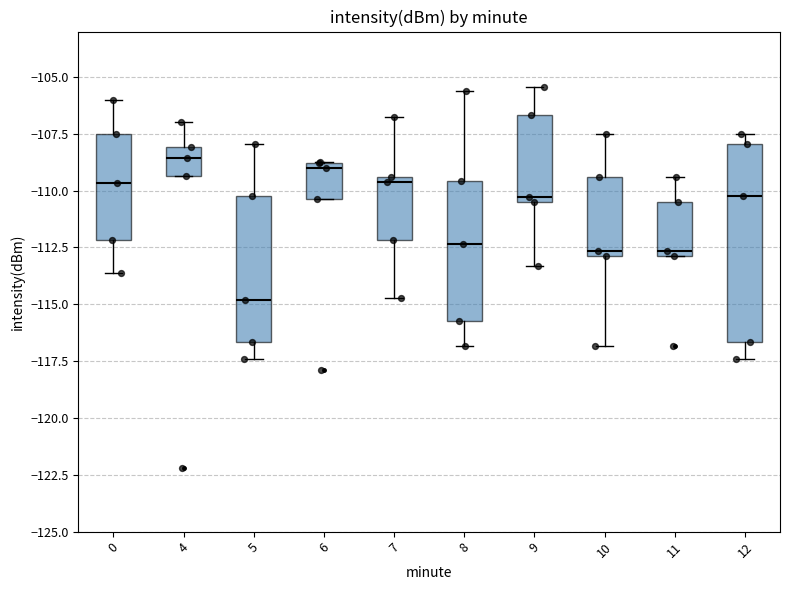

Reading left to right, transcribe this box plot: for each box, give where its median line is, the range the box spans, and where its two whiskers end, as read against the y-axis. The values are not printed on the chart, so give them approximately, as read against the axis.

0: median -109.5, box -112.0 to -107.5, whiskers -113.5 to -106.0
4: median -108.5, box -109.5 to -108.0, whiskers -109.5 to -107.0
5: median -115.0, box -116.5 to -110.5, whiskers -117.5 to -108.0
6: median -109.0 (just below the box's upper edge), box -110.5 to -109.0, whiskers -110.5 to -109.0
7: median -109.5 (just below the box's upper edge), box -112.0 to -109.5, whiskers -114.5 to -106.5
8: median -112.5, box -115.5 to -109.5, whiskers -117.0 to -105.5
9: median -110.5 (just above the box's lower edge), box -110.5 to -106.5, whiskers -113.5 to -105.5
10: median -112.5, box -113.0 to -109.5, whiskers -117.0 to -107.5
11: median -112.5, box -113.0 to -110.5, whiskers -113.0 to -109.5
12: median -110.5, box -116.5 to -108.0, whiskers -117.5 to -107.5